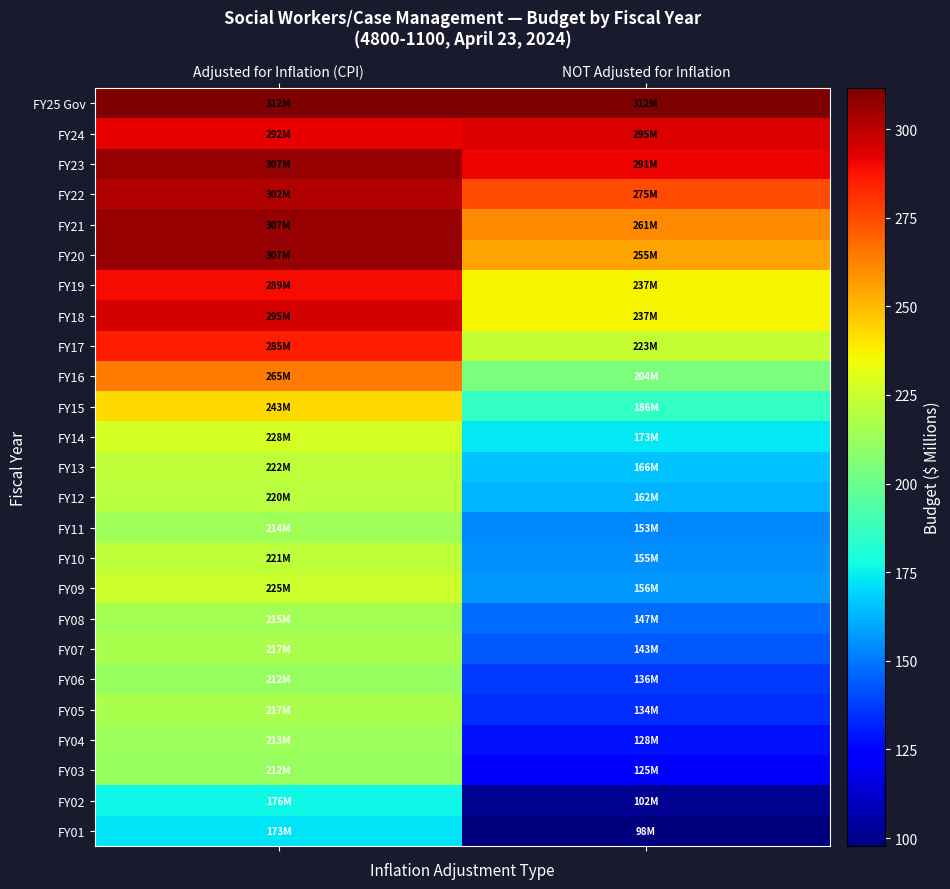

At NOT Adjusted for Inflation, list the series in order from smallest to largest.

FY01, FY02, FY03, FY04, FY05, FY06, FY07, FY08, FY11, FY10, FY09, FY12, FY13, FY14, FY15, FY16, FY17, FY18, FY19, FY20, FY21, FY22, FY23, FY24, FY25 Gov